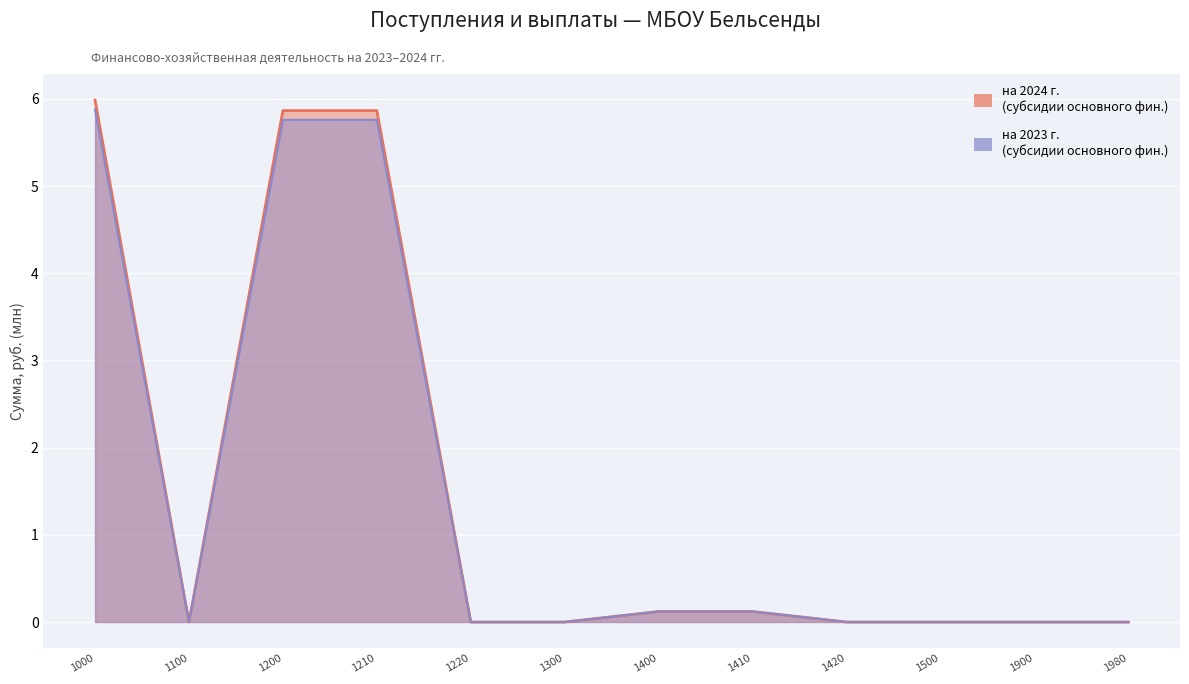

Is it true that на 2024 г. equals -1.8 at 1420?

False